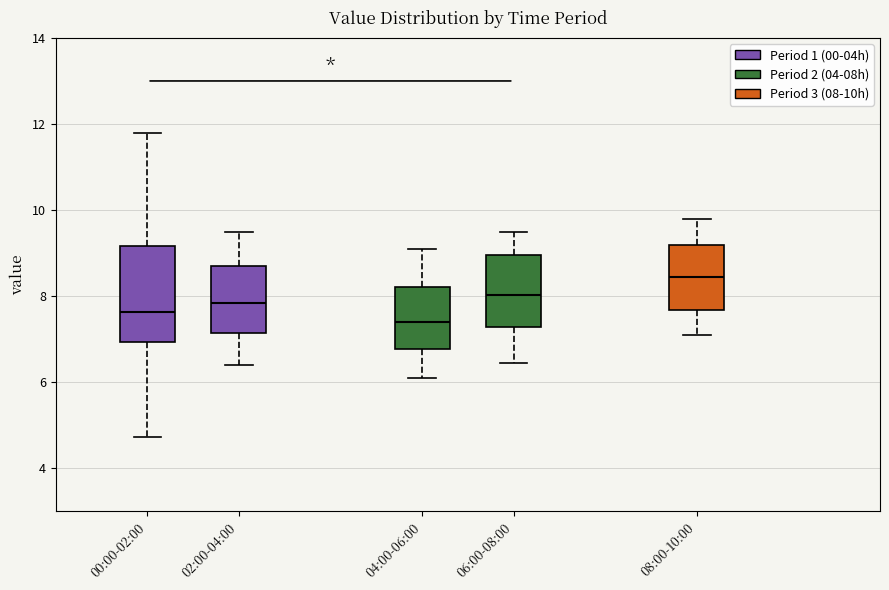

Which box has the lowest median line?

04:00-06:00